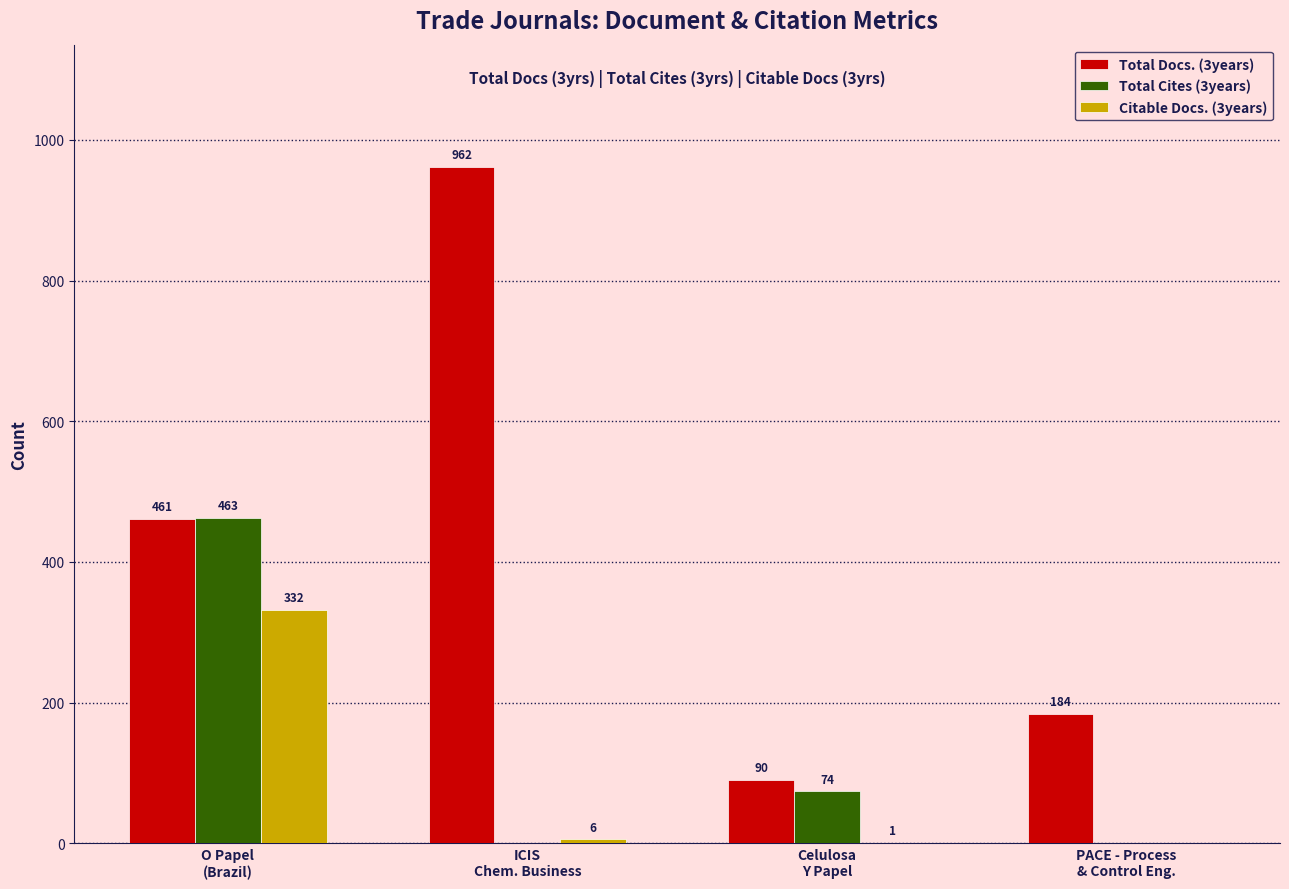

Which label corresponds to the largest value in the chart?

ICIS
Chem. Business